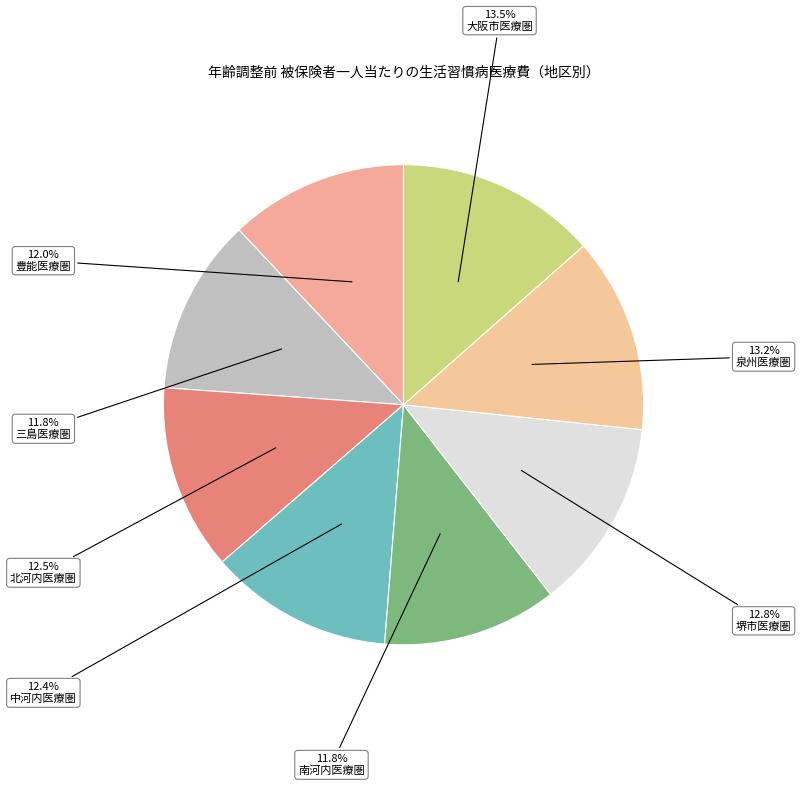

What percentage is the 三島医療圏 slice, to the nearest percent?

12%